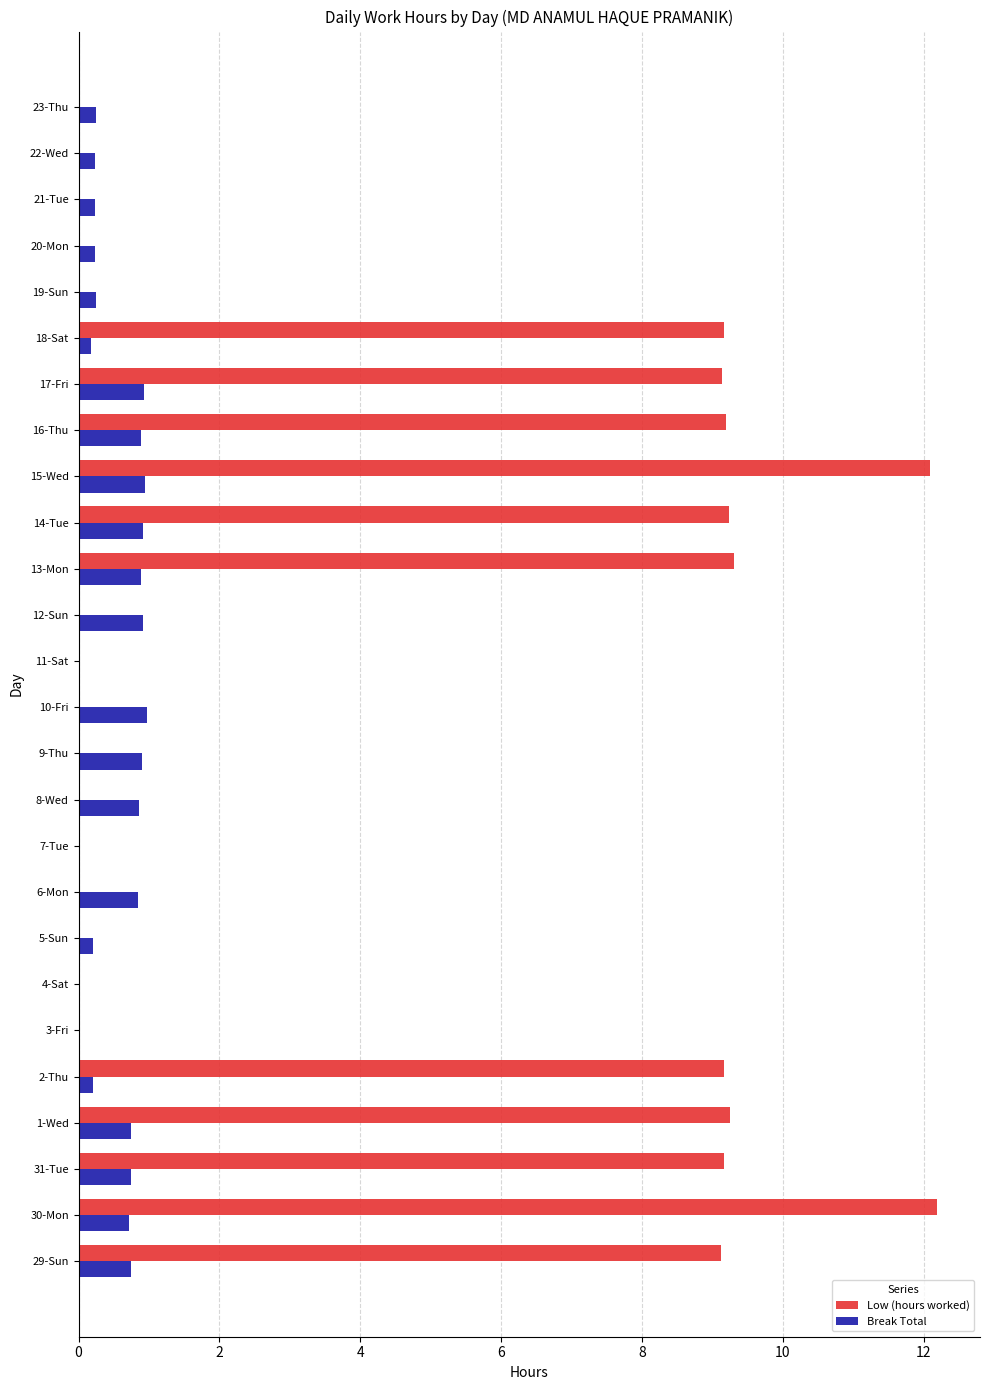

Which series has the largest total across all categories?

Low (hours worked)